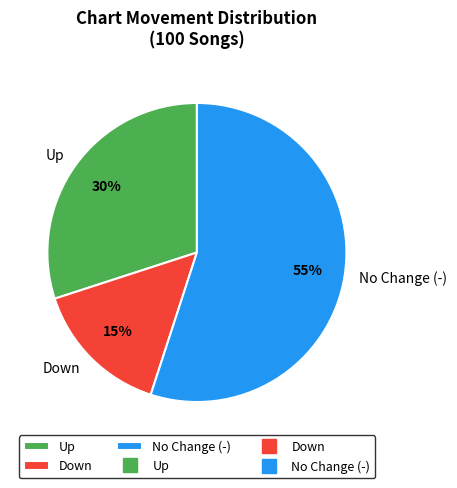

To the nearest percent, what is the average slice percentage?

33%